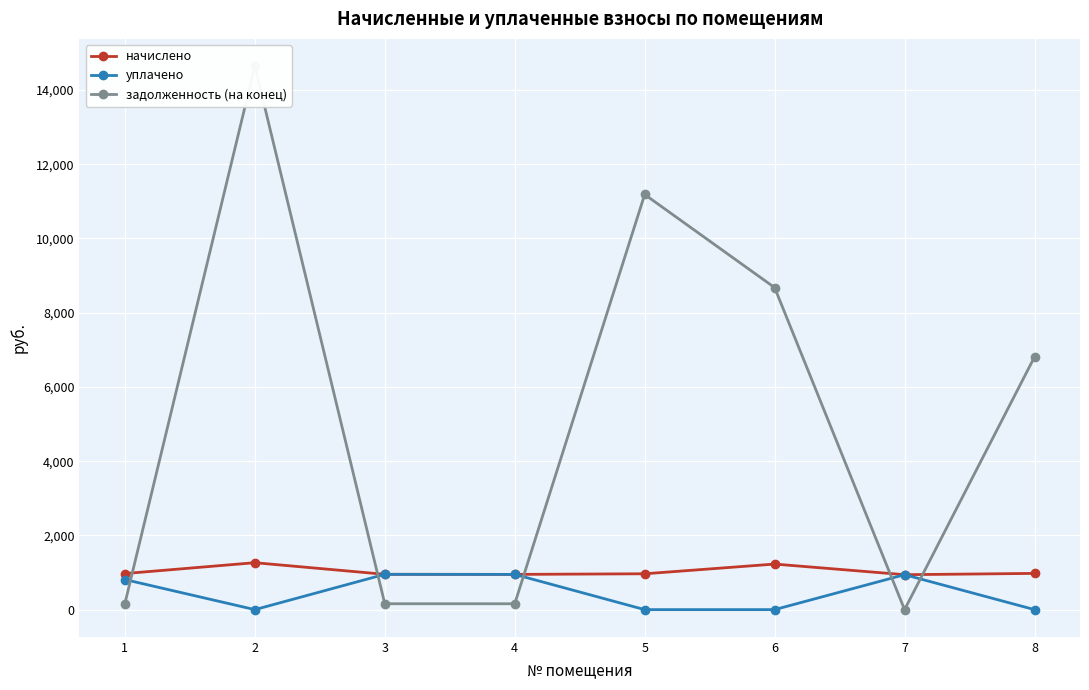

At which category does начислено reach its first local peak?

2